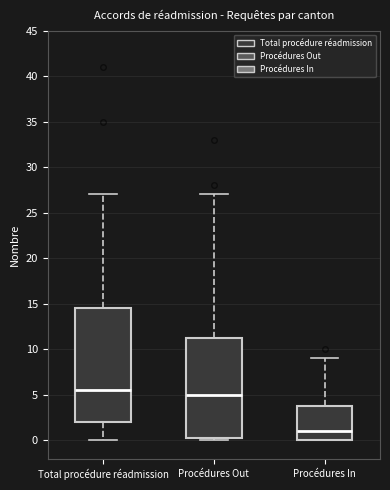

Reading left to right, transcribe this box plot: for each box, give where its median line is, the range the box spans, and where its two whiskers end, as read against the y-axis. The values are not printed on the chart, so give them approximately, as read against the axis.

Total procédure réadmission: median 5.5, box 2.0 to 14.5, whiskers 0.0 to 27.0
Procédures Out: median 5.0, box 0.5 to 11.5, whiskers 0.0 to 27.0
Procédures In: median 1.0, box 0.0 to 4.0, whiskers 0.0 to 9.0